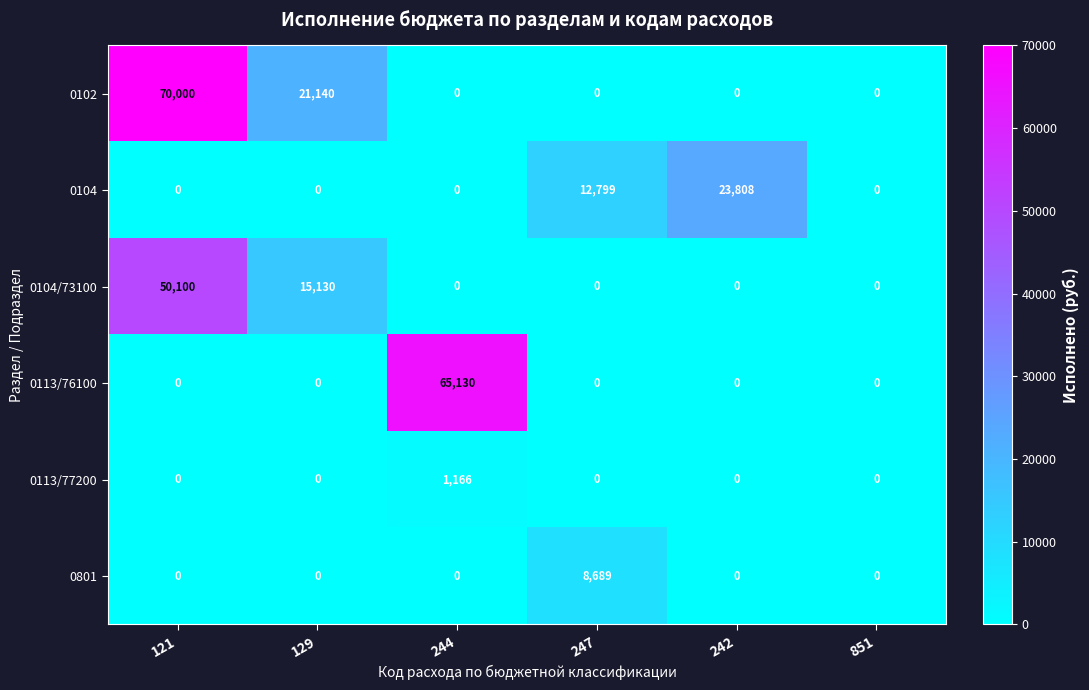

Rank the series by their maximum value, from lowest to highest.

0113/77200, 0801, 0104, 0104/73100, 0113/76100, 0102